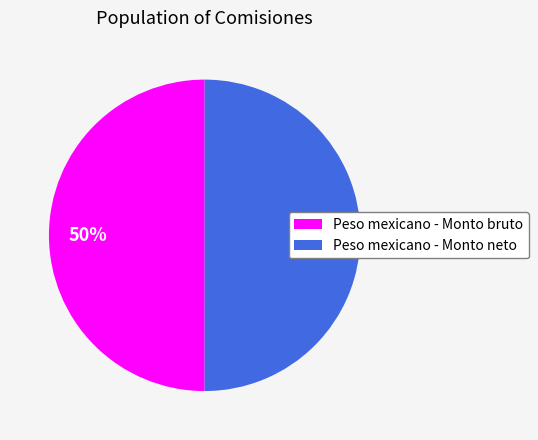

To the nearest percent, what is the average slice percentage?

50%